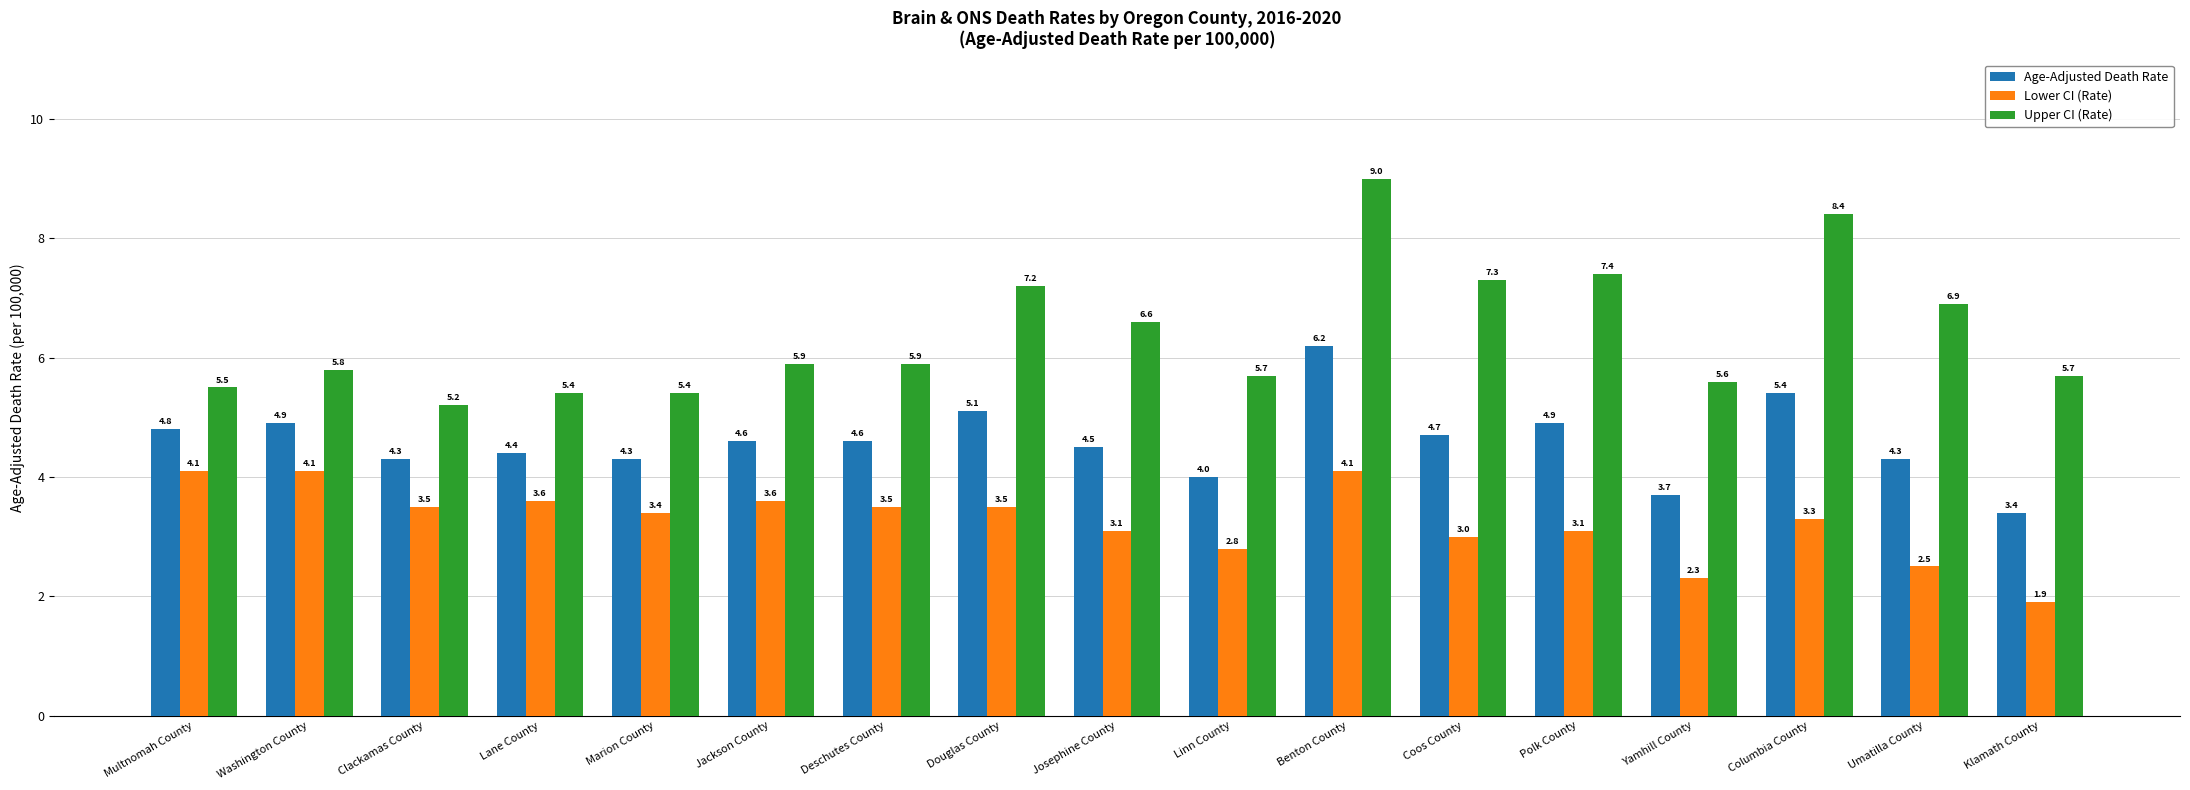

What are all the series names shown in the legend?

Age-Adjusted Death Rate, Lower CI (Rate), Upper CI (Rate)